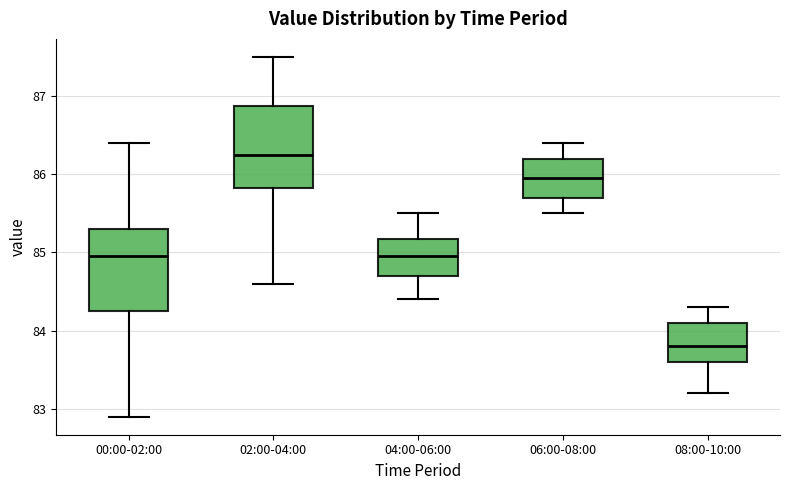

Which box's median line is the lowest?

08:00-10:00